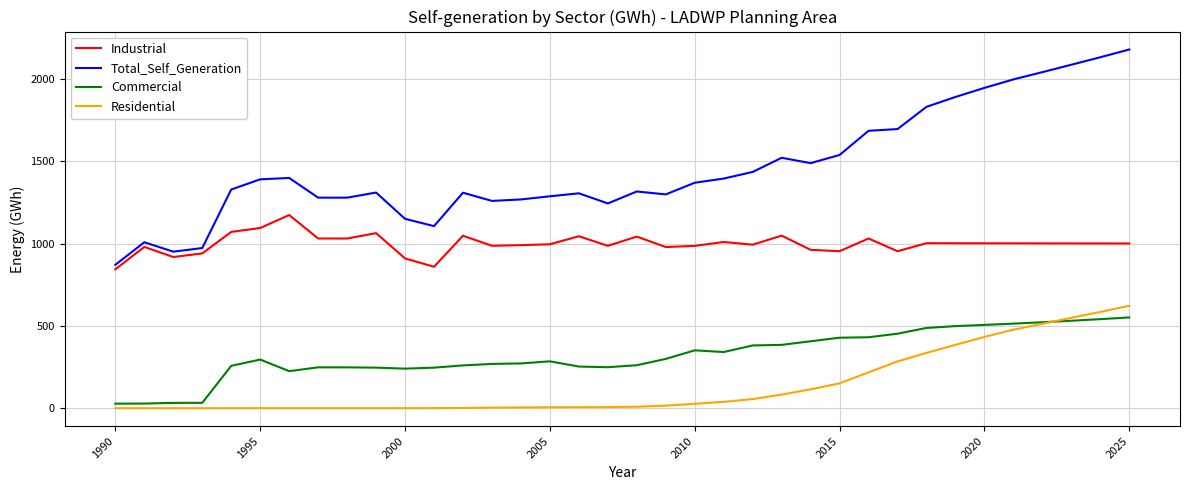

How many values in the Industrial series are below 1001?

16